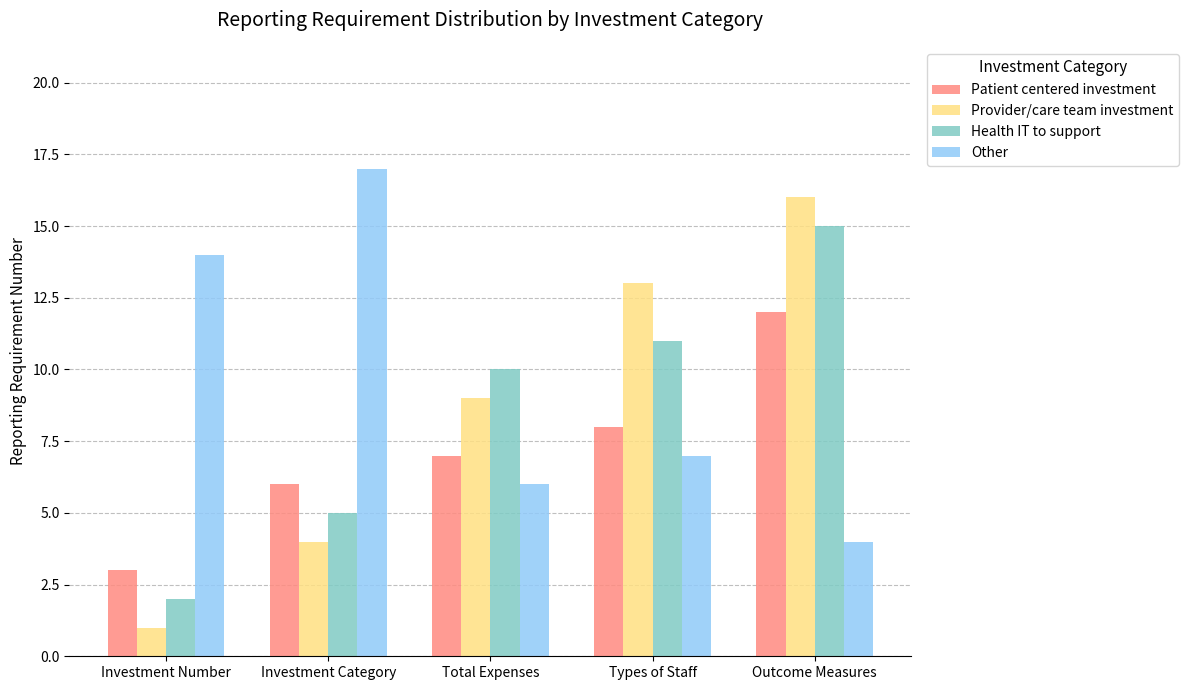

Where is Provider/care team investment nearest to the value 8?

Total Expenses